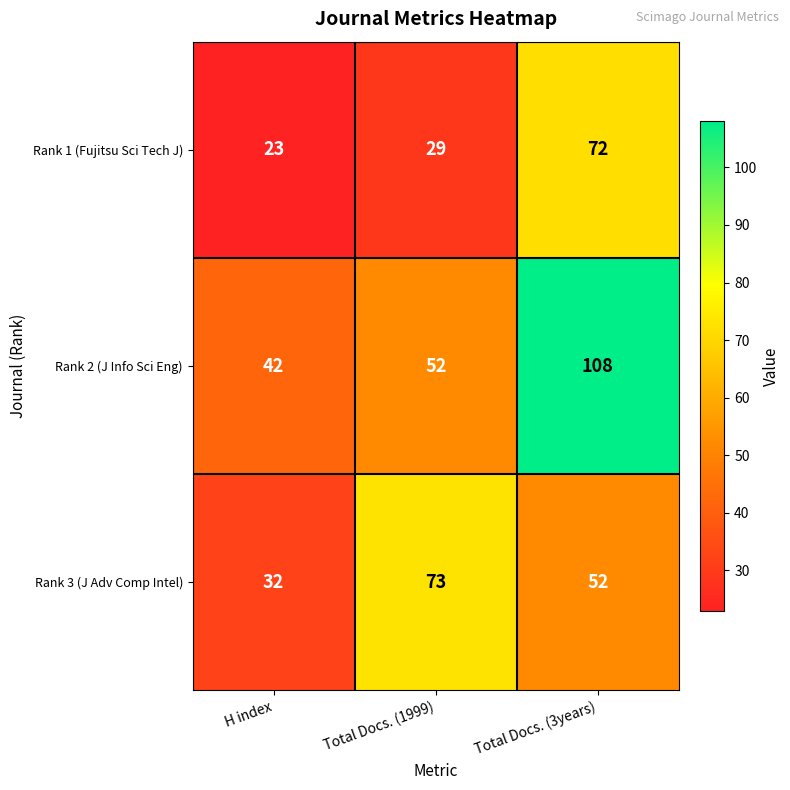

What is the difference between the highest and lowest values at Total Docs. (3years)?

56